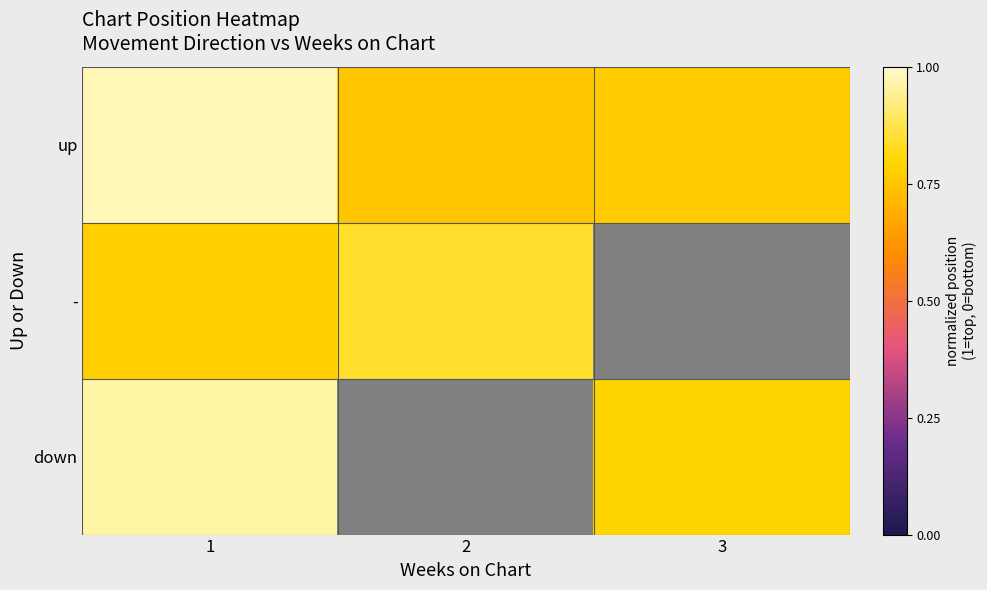

What is the approximate value of row_1 at 1?

0.8